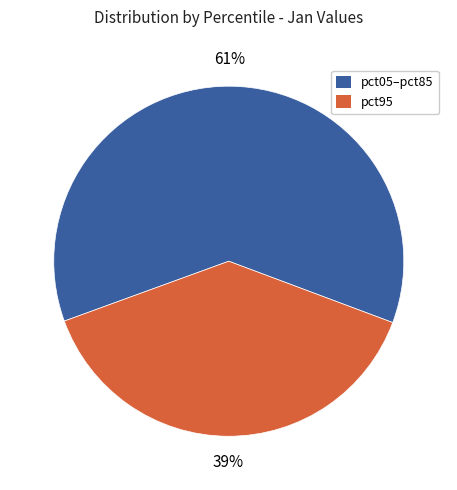

Which slice is the largest?

pct05–pct85